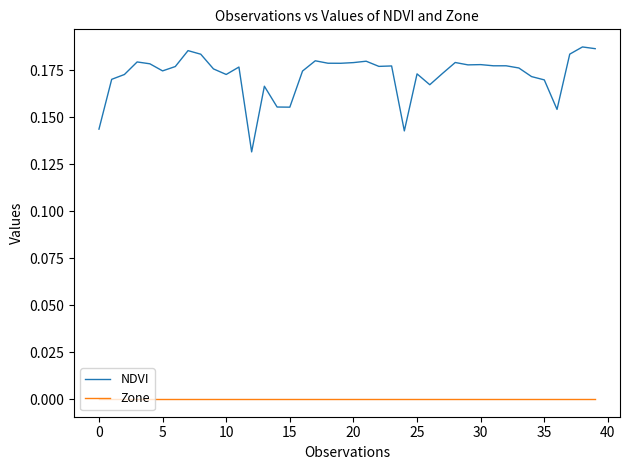

Which series has the widest spread of values?

NDVI